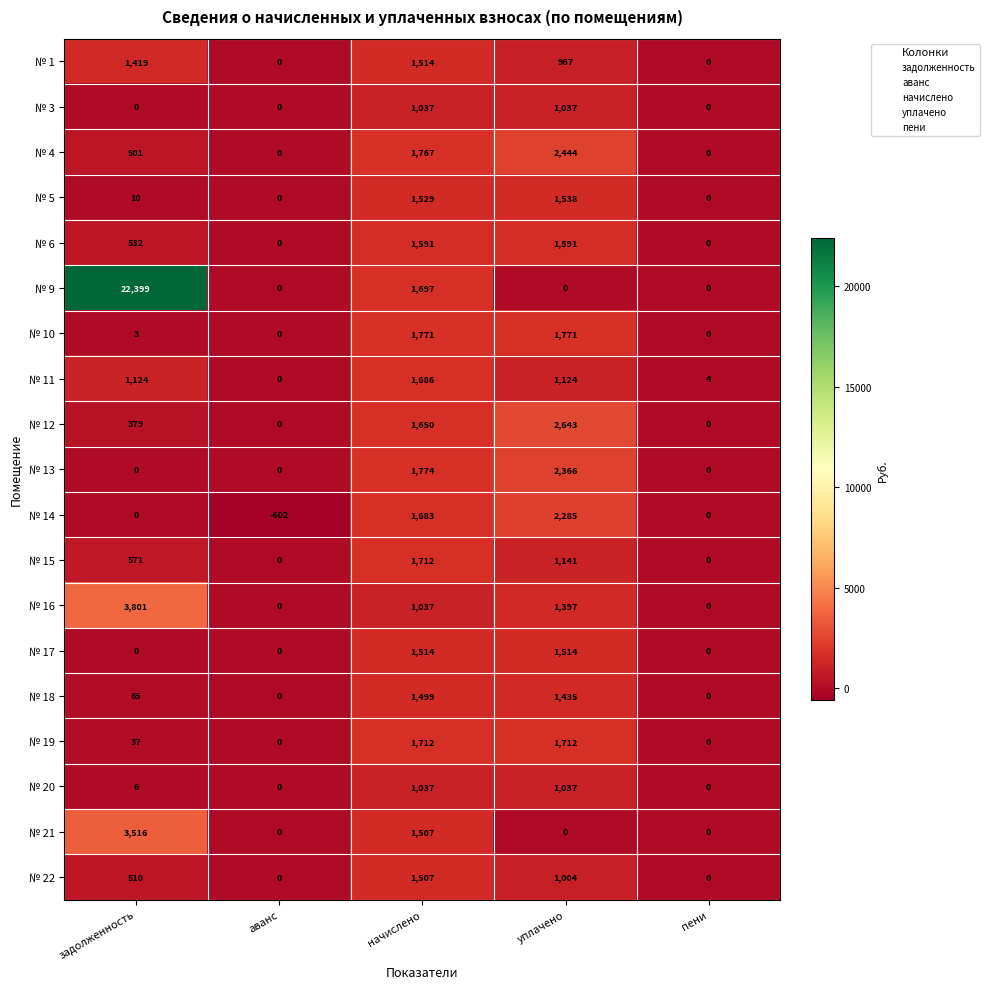

Which series has the largest total across all categories?

№ 9